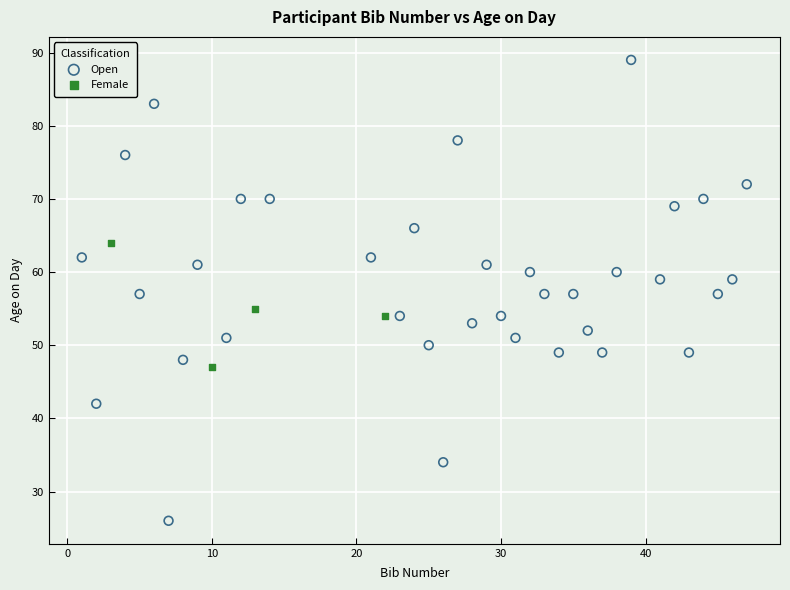

Which series reaches the maximum Y coordinate?

Open